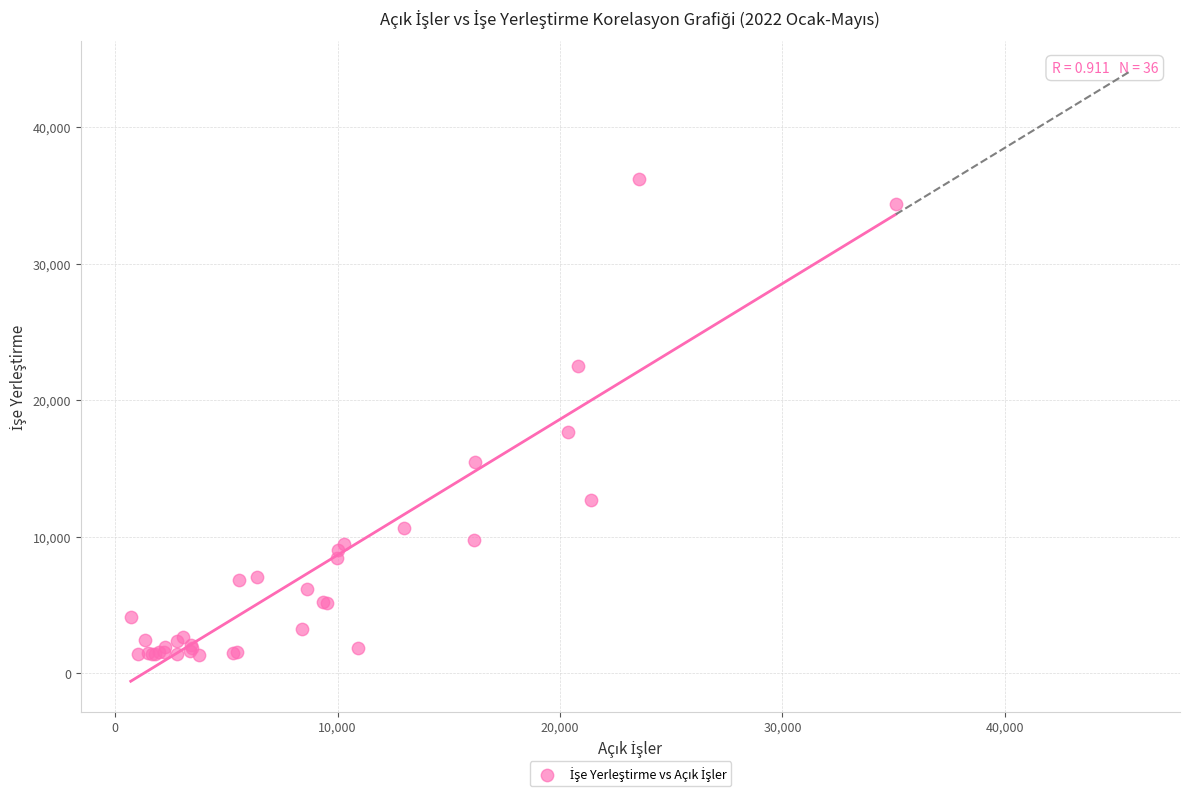

What Y value in the scatter plot is closest to 18789?

17663